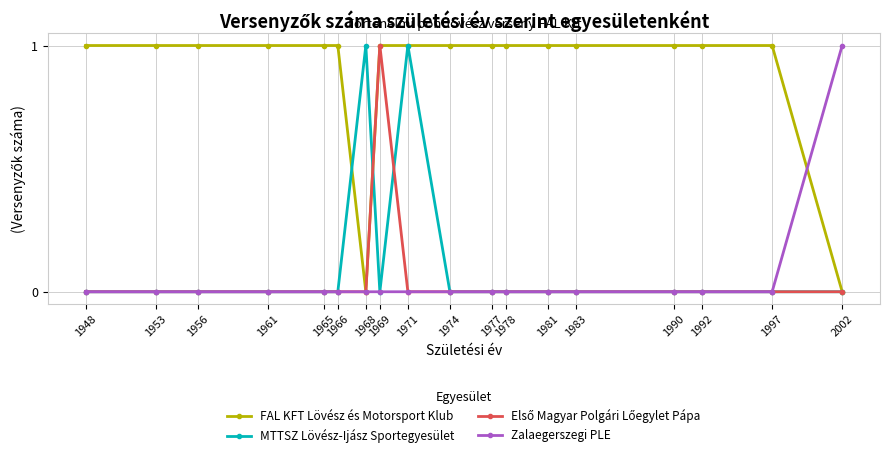

What is the value of the FAL KFT Lövész és Motorsport Klub point at the 8th from the left?

1